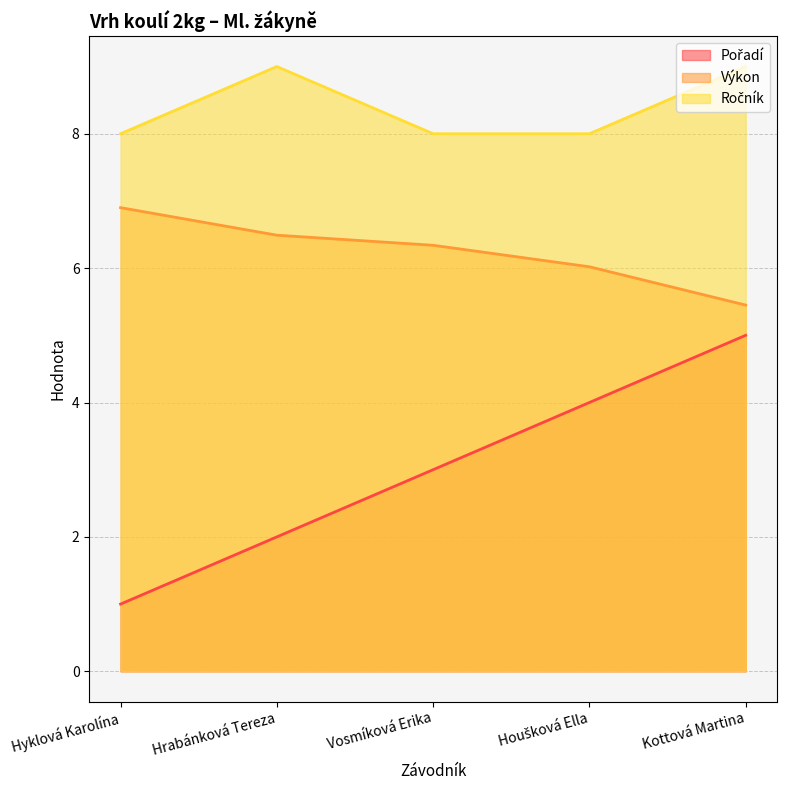

Is the value of Pořadí at Hyklová Karolína greater than the value of Výkon at Kottová Martina?

No